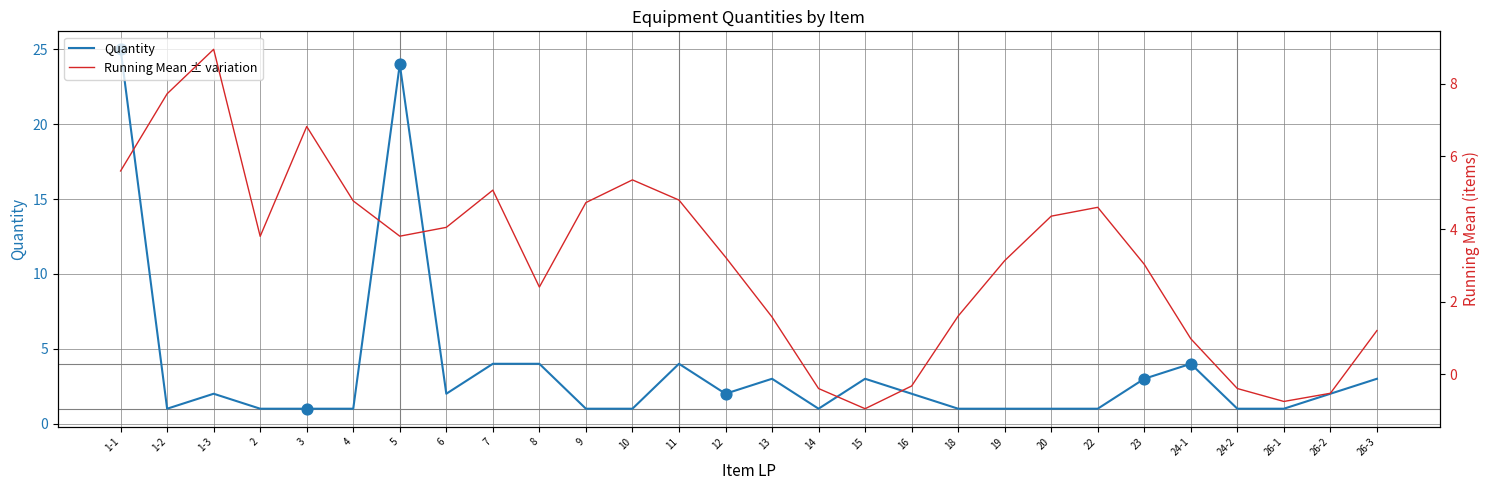

Which series reaches the maximum Y coordinate?

Quantity